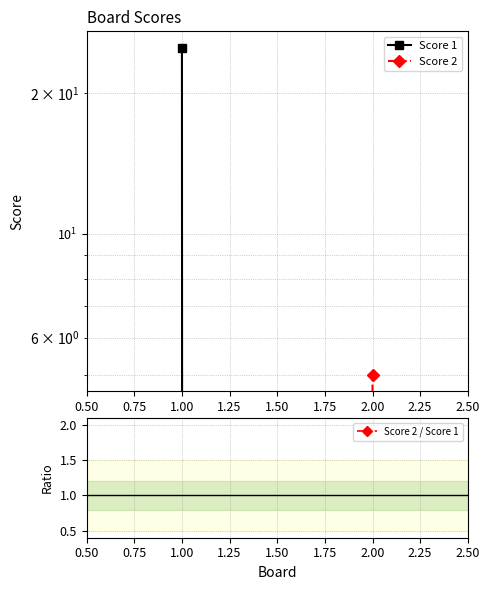

Rank the series at 1.00 from lowest to highest value.

Score 2, Score 2 / Score 1, Score 1